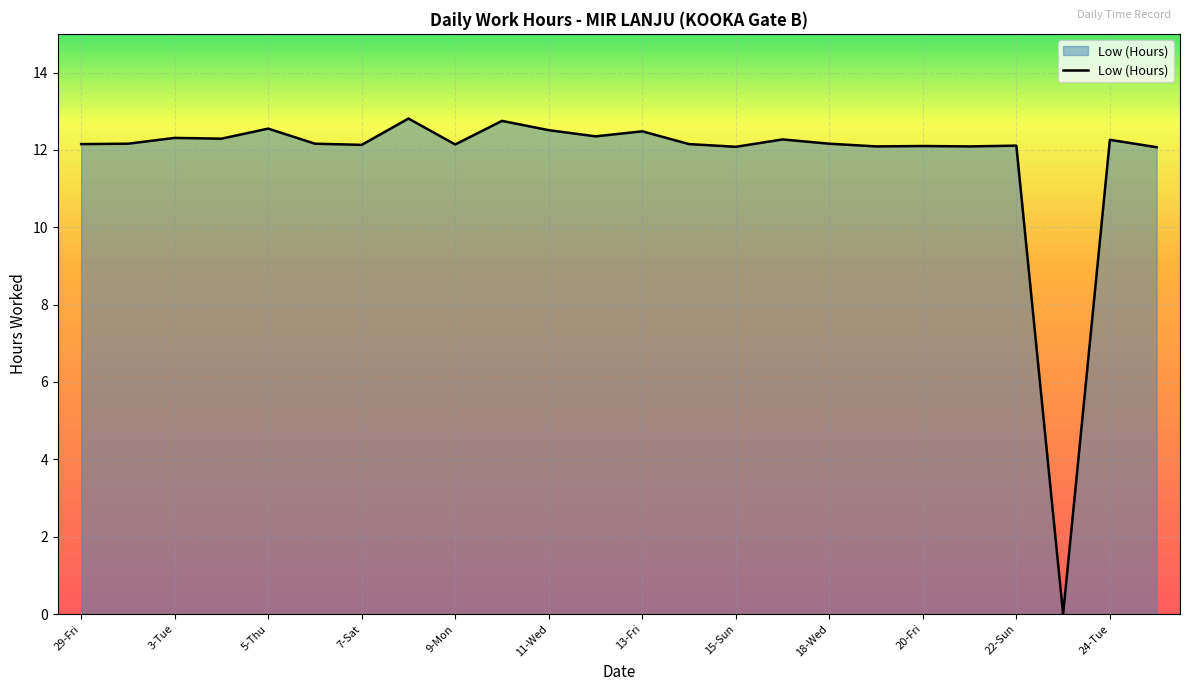

What is the maximum value shown in the chart?

12.8